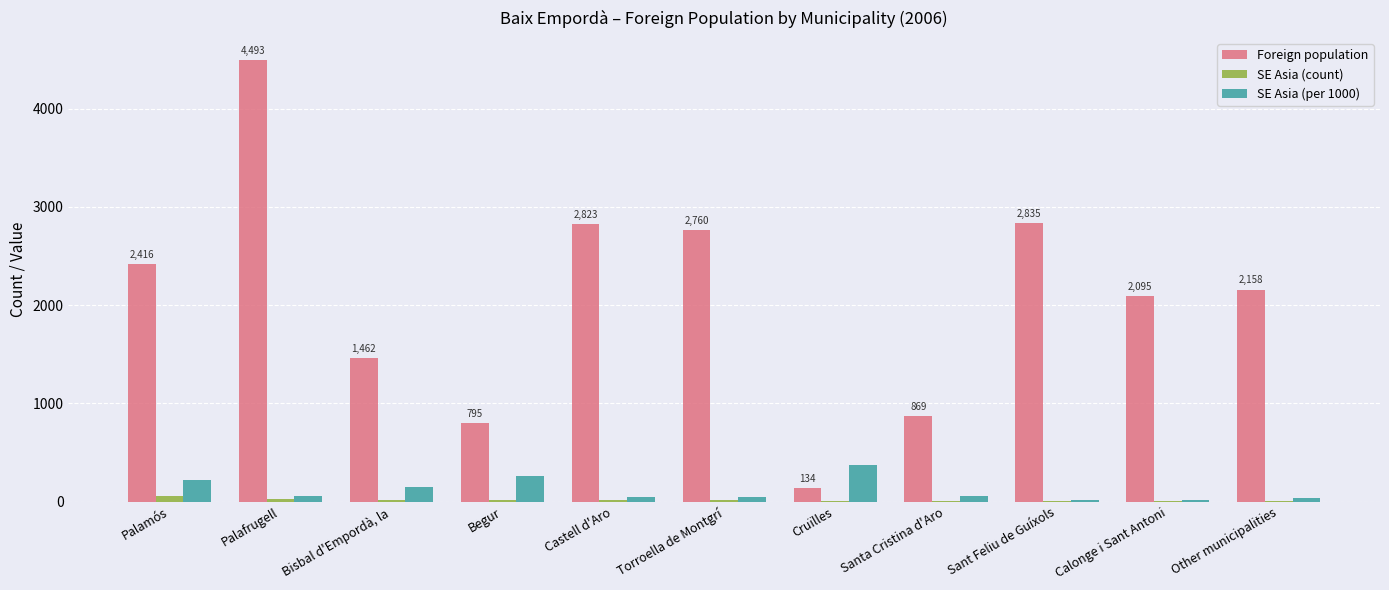

Is the value of SE Asia (per 1000) at Bisbal d'Empordà, la greater than the value of SE Asia (count) at Bisbal d'Empordà, la?

Yes